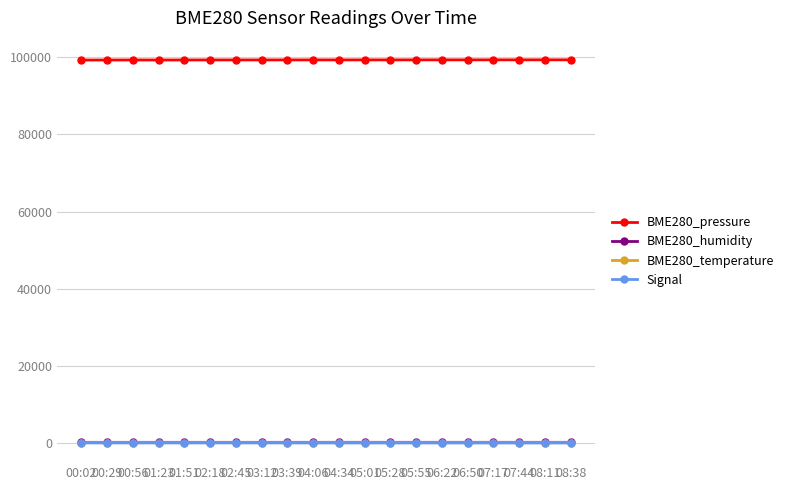

What is the label of the 8th point from the left?

03:12